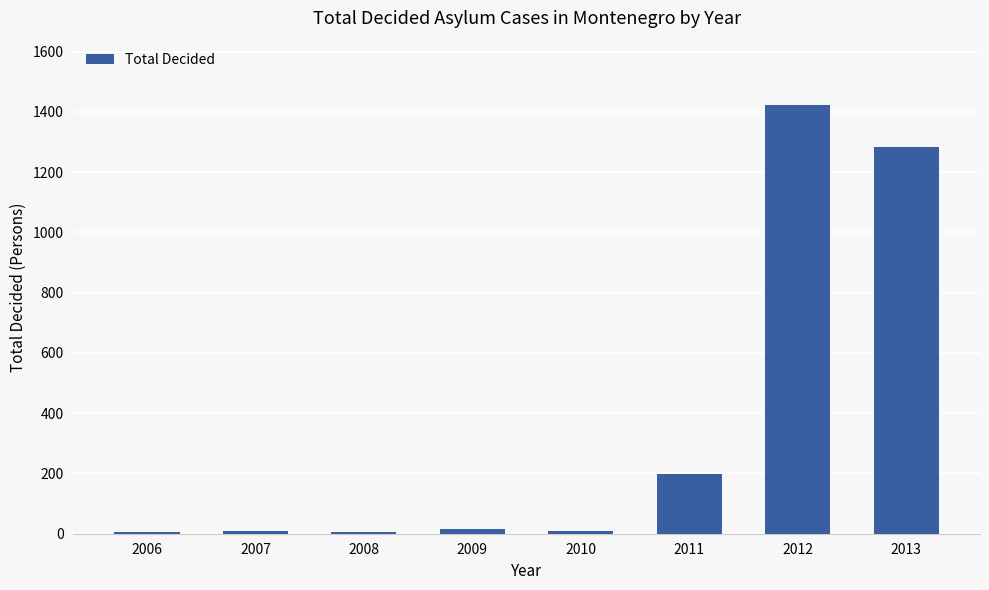

What is the maximum value shown in the chart?

1423